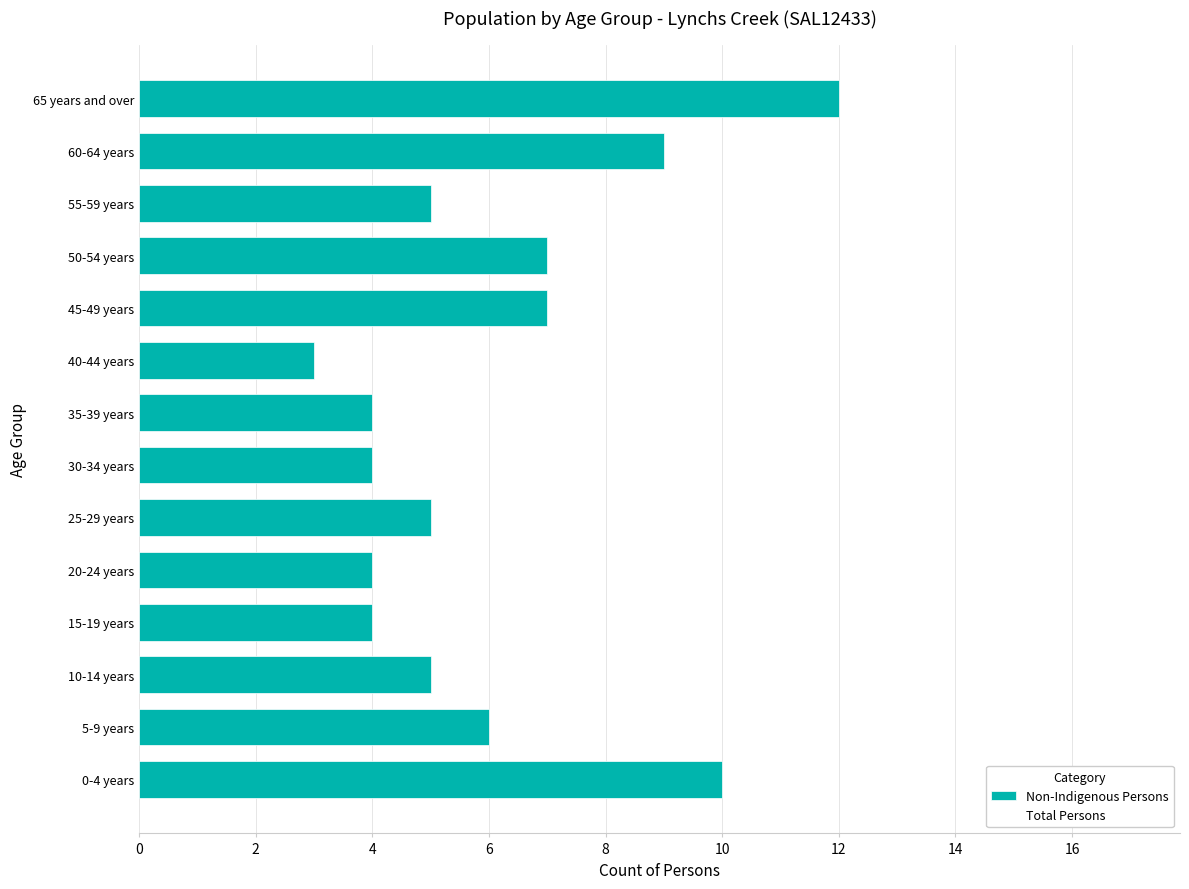

Which label corresponds to the smallest value in the chart?

40-44 years